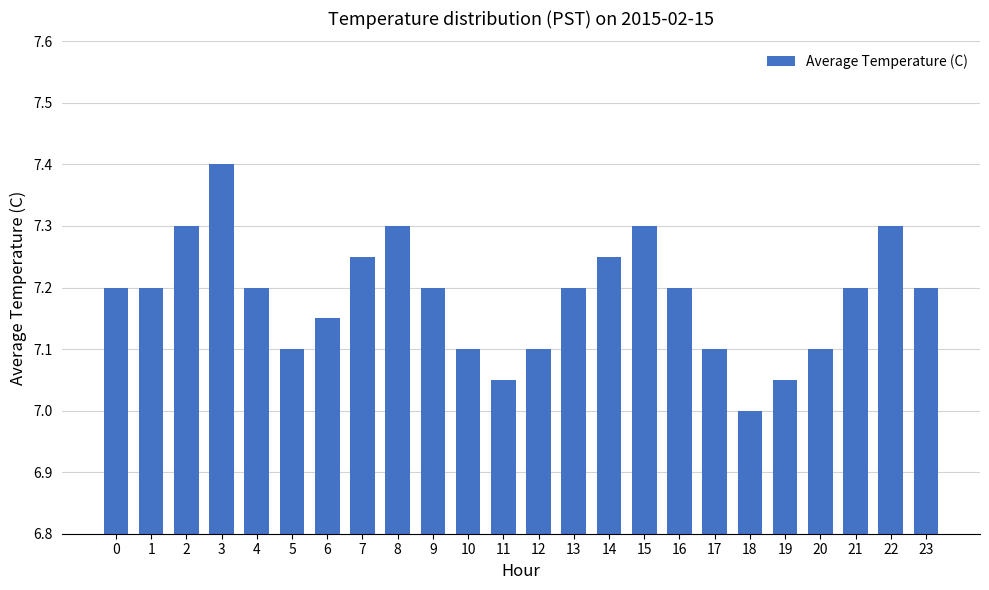

Approximately how many times larger is the value at 17 compared to 13?

1.0